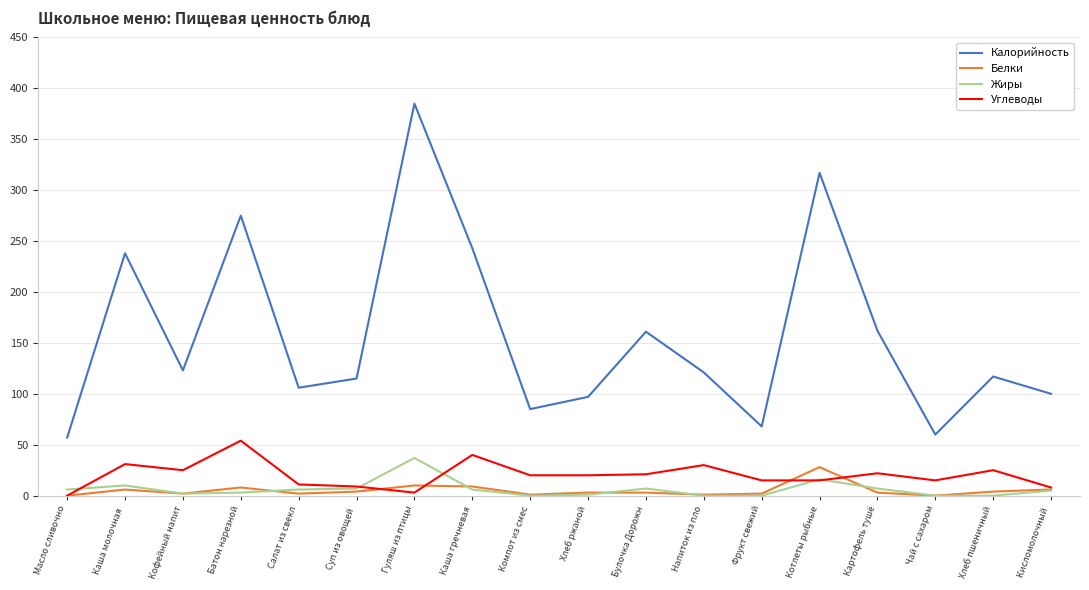

What position from the left is Чай с сахаром?

16